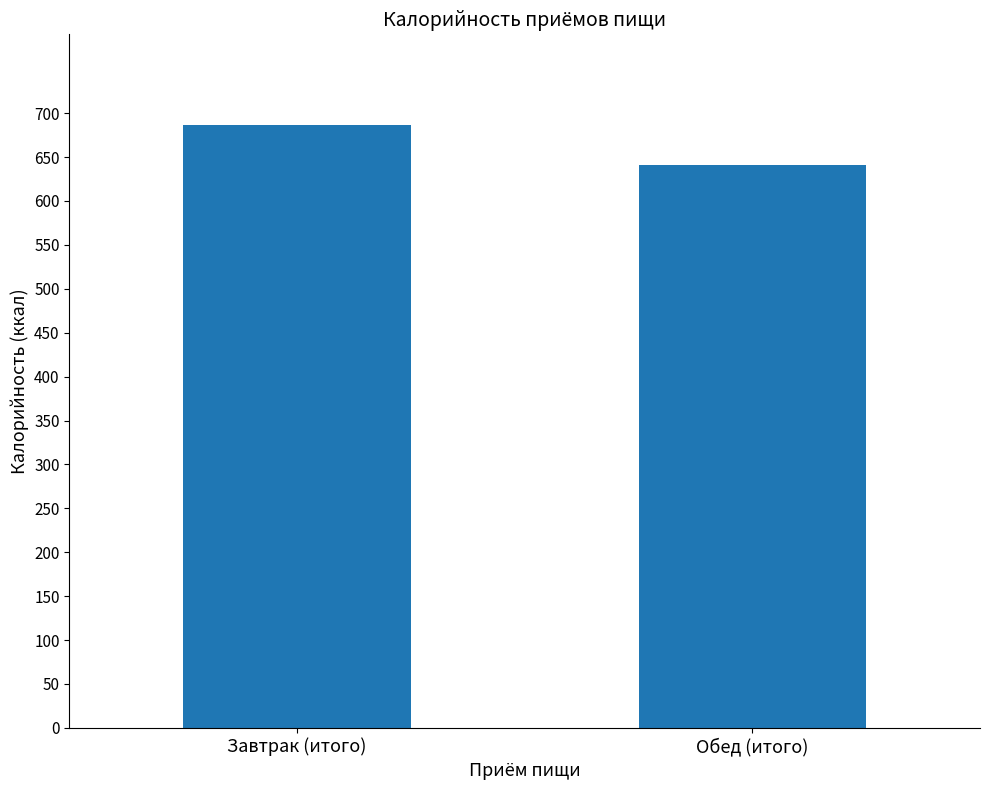

What is the change in value from Завтрак (итого) to Обед (итого)?

-46.0